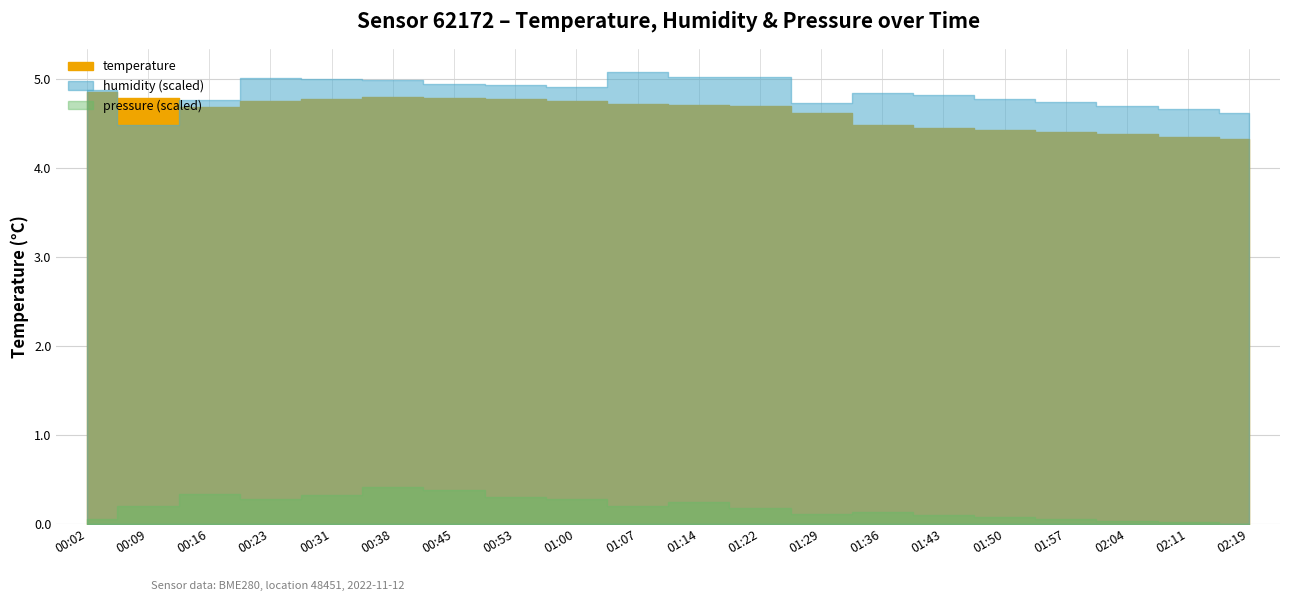

The chart shows a value of 4.4 at 02:04. True or false?

True